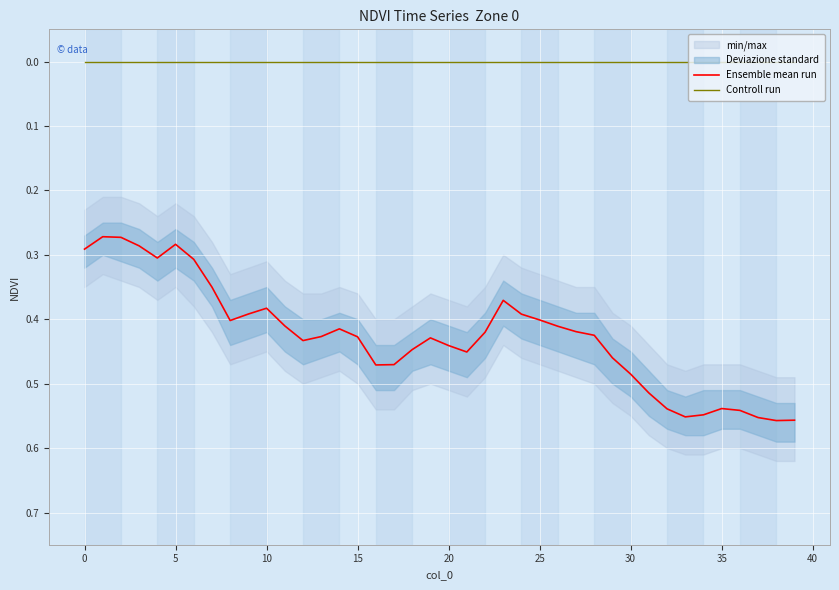

What is the label of the 30th point from the left?

29